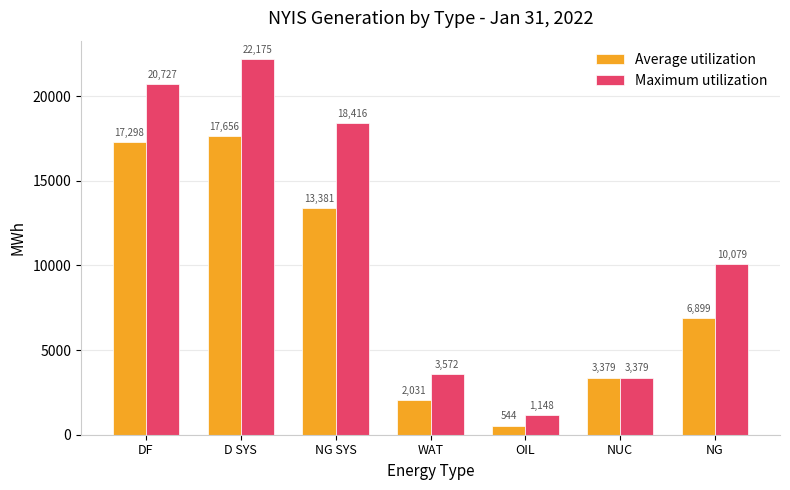

Which series has the widest spread of values?

Maximum utilization